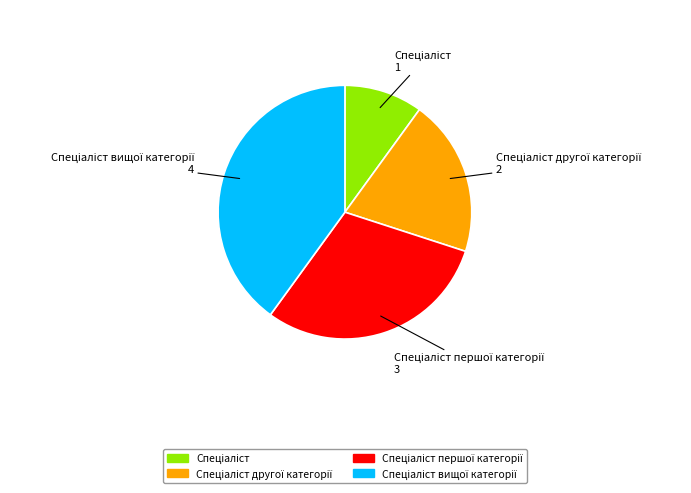

Does any single category account for the majority?

No